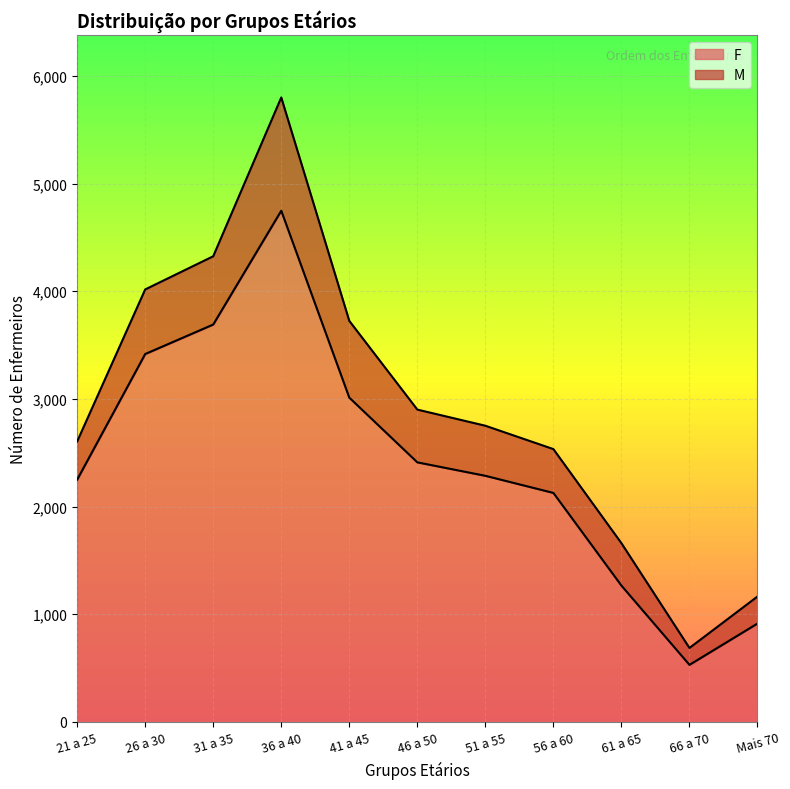

Where is the first local maximum?

36 a 40